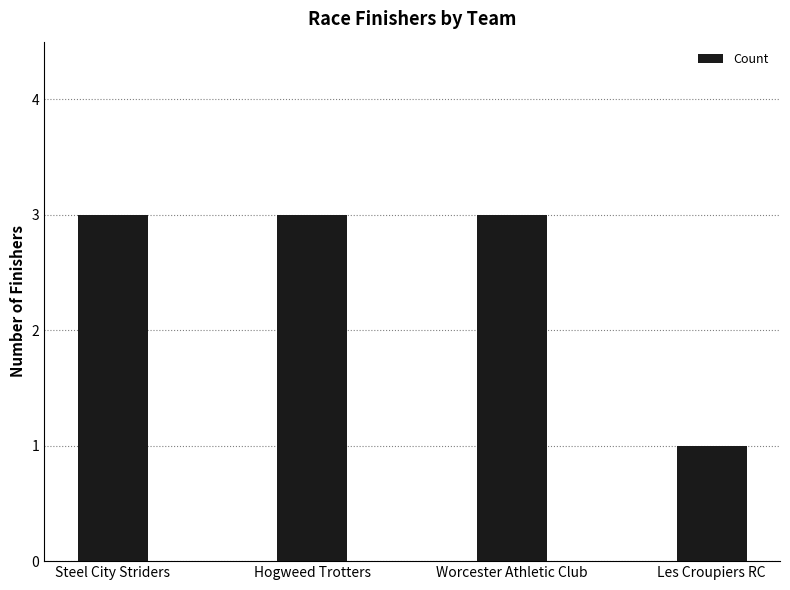

What value does the data have at Worcester Athletic Club?

3